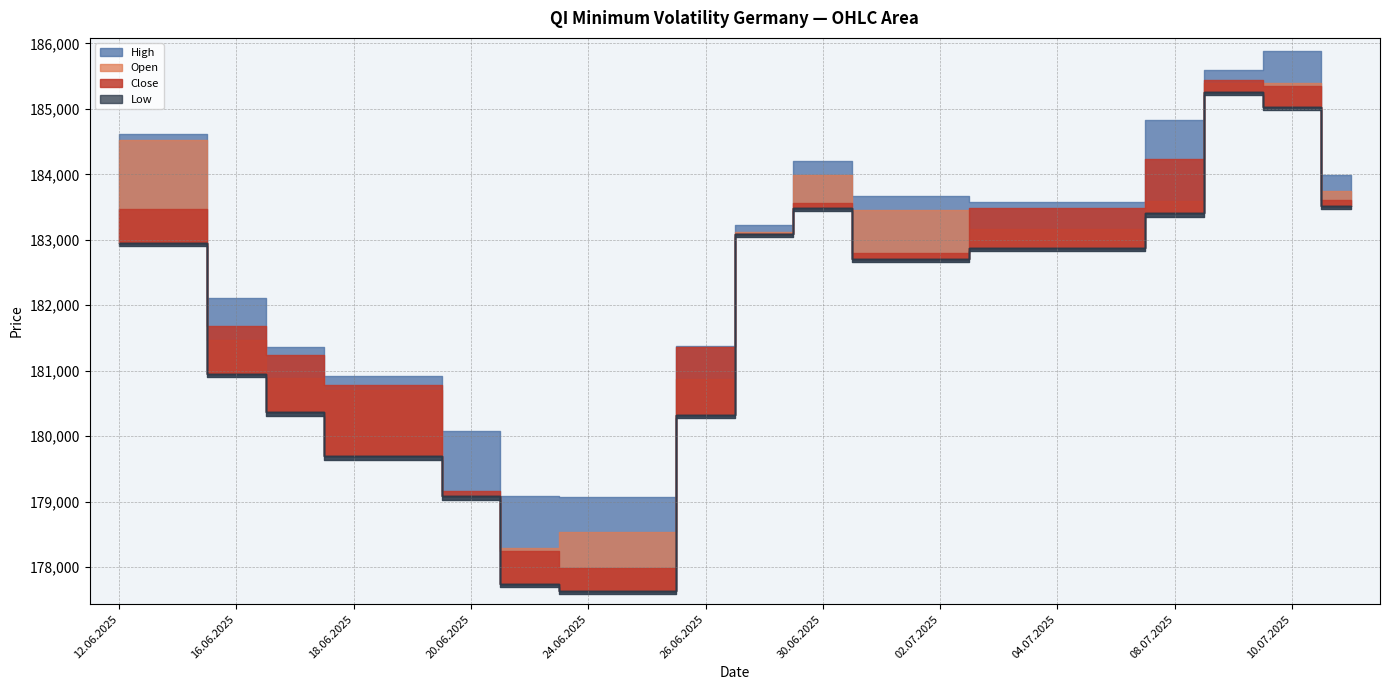

What are all the series names shown in the legend?

Open, High, Low, Close